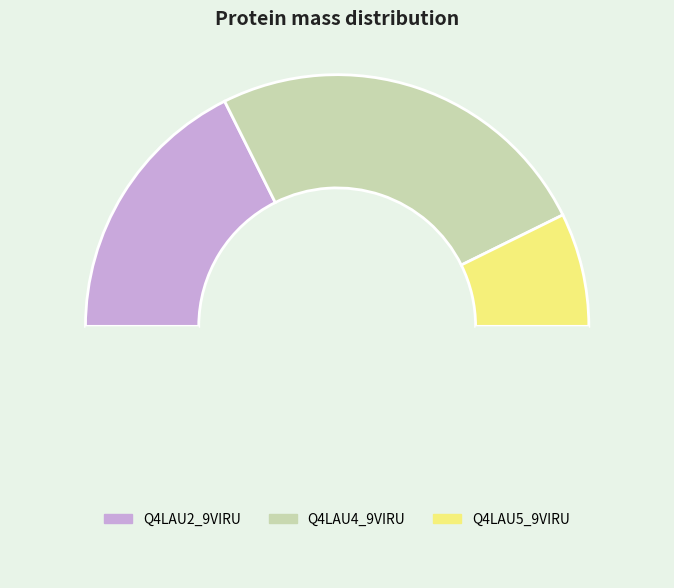

Count the number of slices in the pie.

4